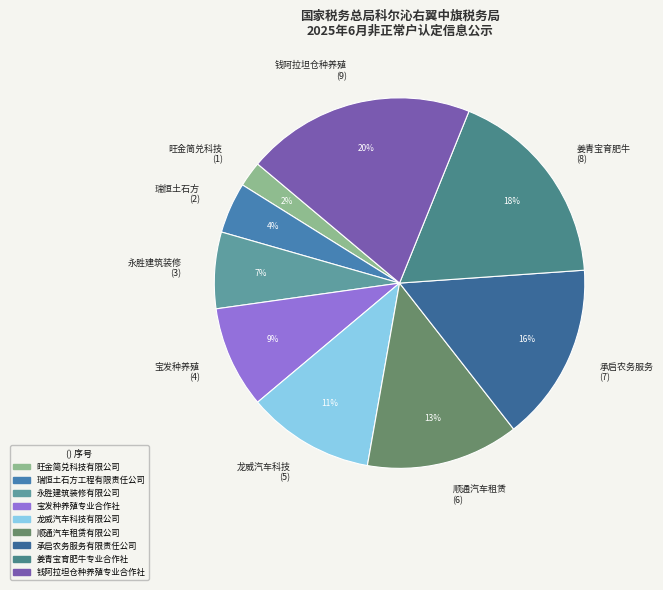

Between 姜青宝育肥牛 (8) and 钱阿拉坦仓种养殖 (9), which is larger?

钱阿拉坦仓种养殖 (9)